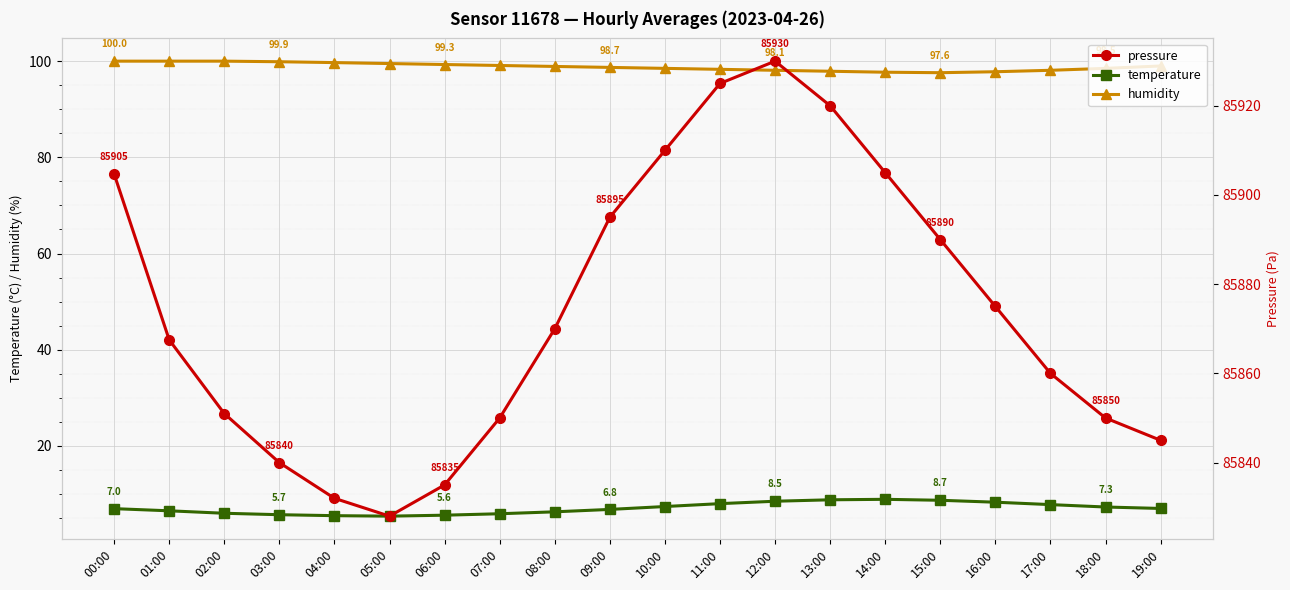

How many distinct data groups are displayed?

3